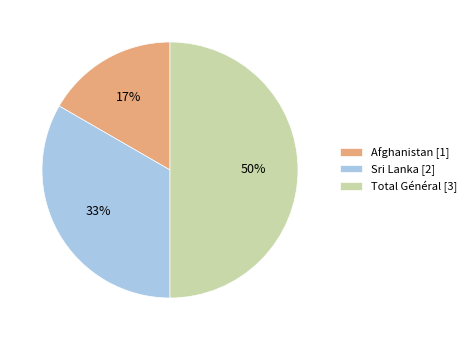

The Sri Lanka [2] slice represents 33% of the pie. True or false?

True